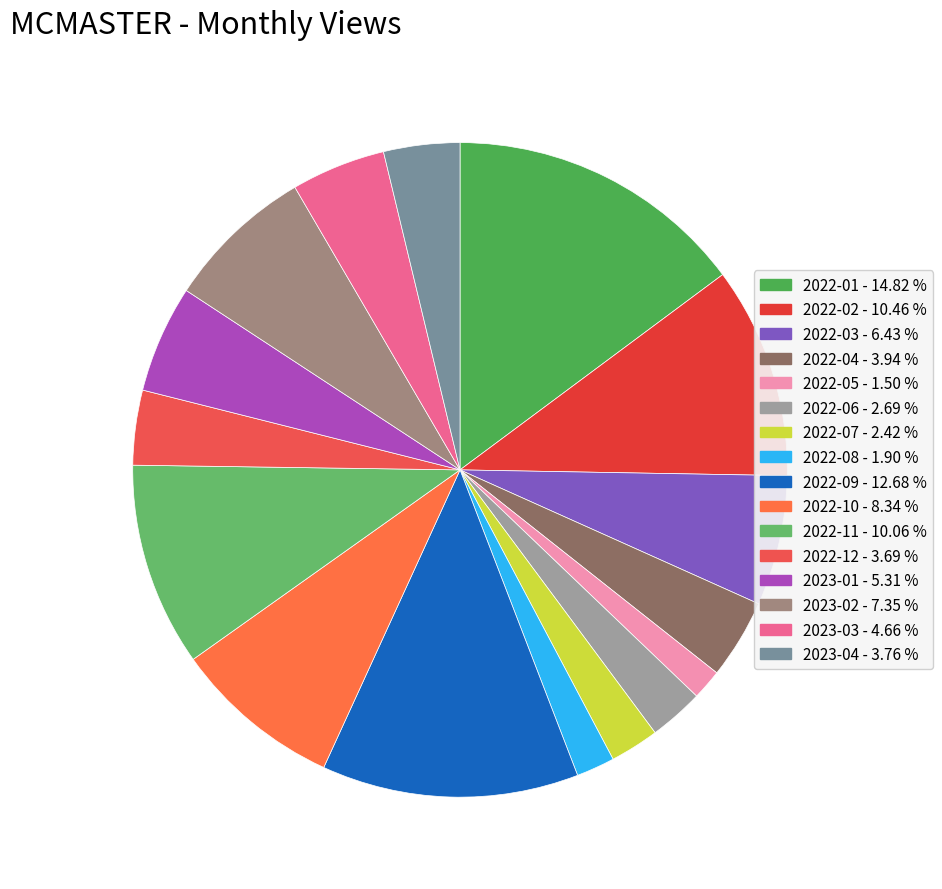

The 2022-08 slice represents 2% of the pie. True or false?

True